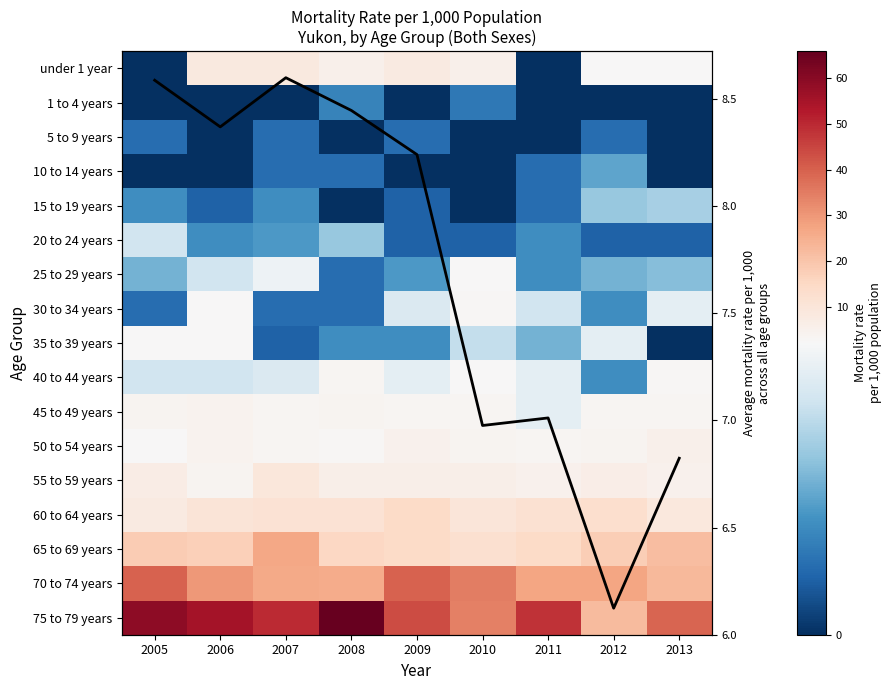

How many data points does each series have?

9